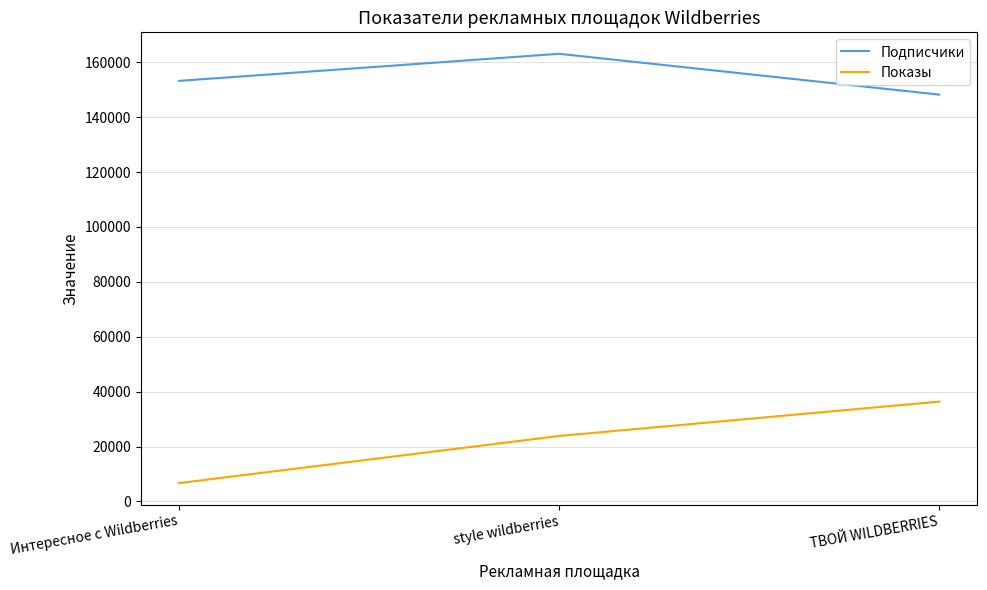

What is the sum of the Подписчики values at ТВОЙ WILDBERRIES and Интересное с Wildberries?

301463